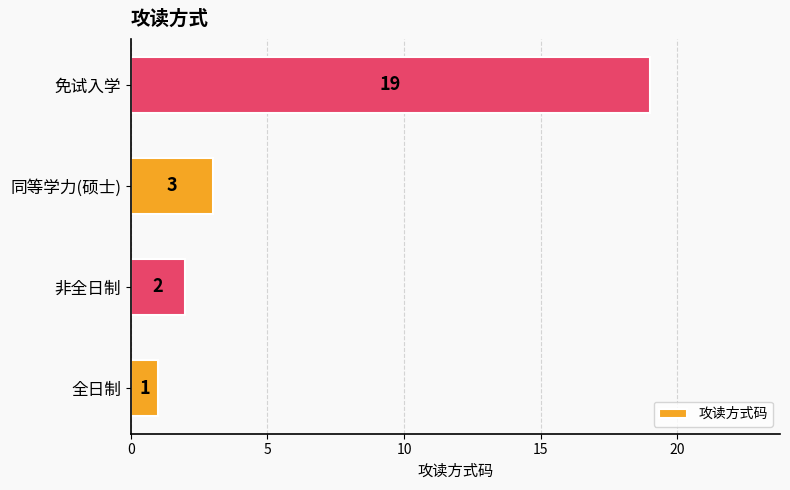

What is the difference between the second highest and minimum values?

2